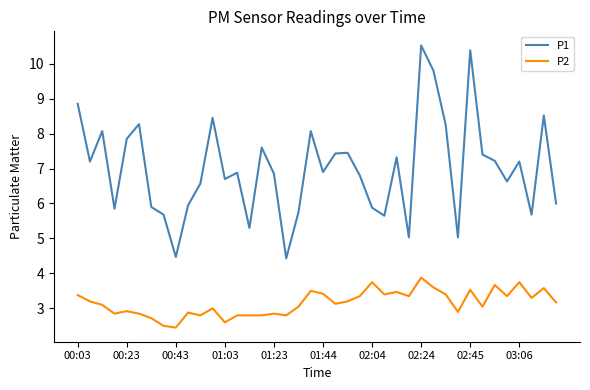

True or false: P2 and P1 intersect in this chart.

False